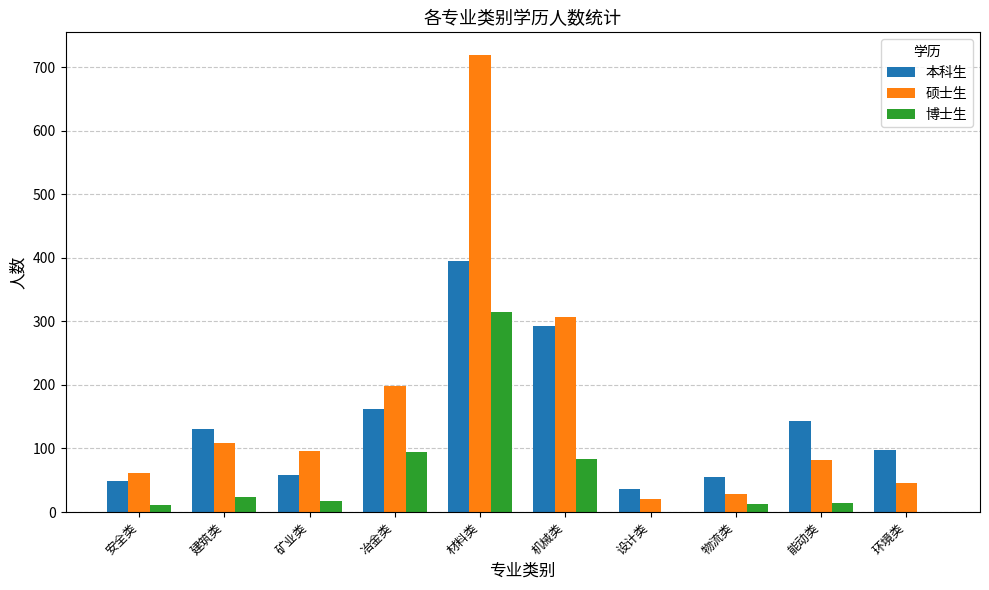

Which category has the highest value across all series?

材料类